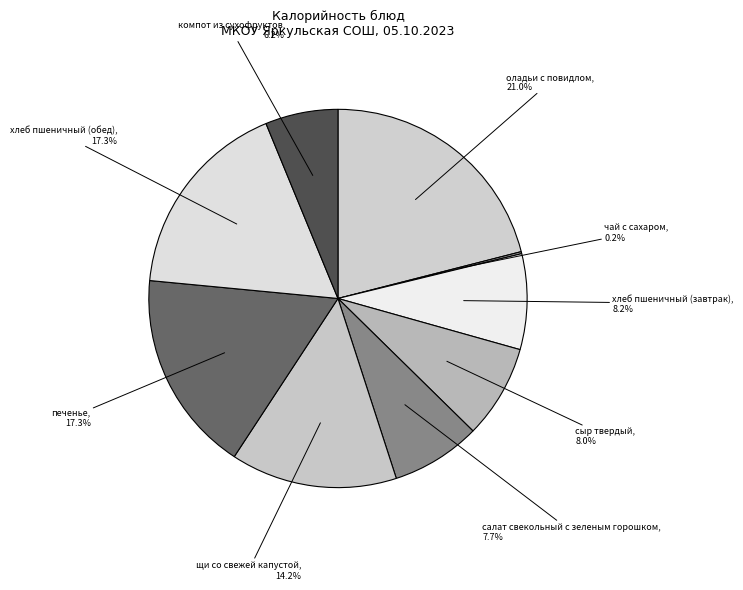

What portion of the pie excludes щи со свежей капустой?

85.8%